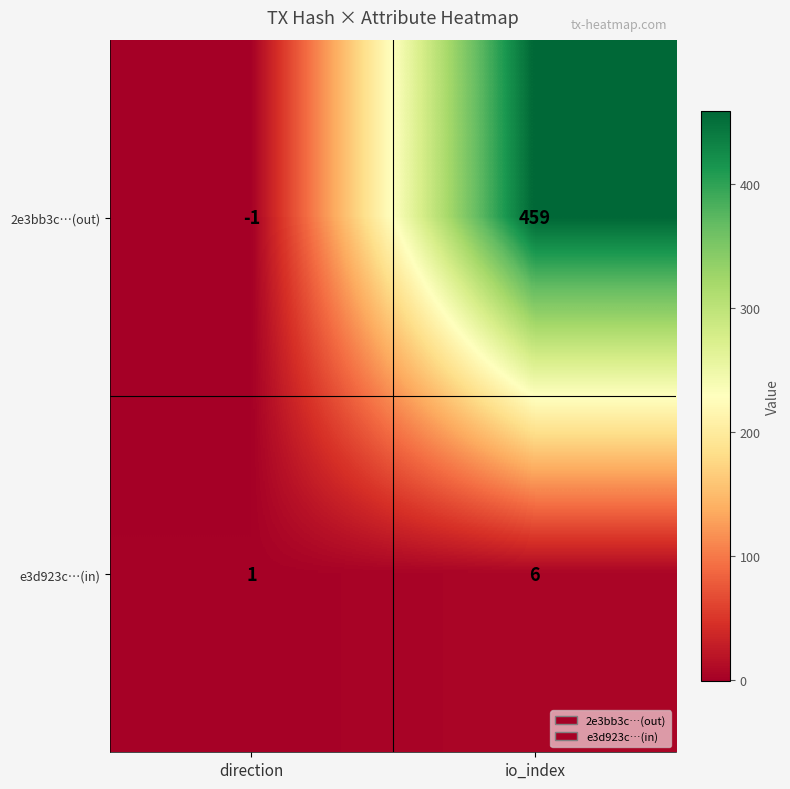

List the series in order of their peak value, highest first.

2e3bb3c…(out), e3d923c…(in)